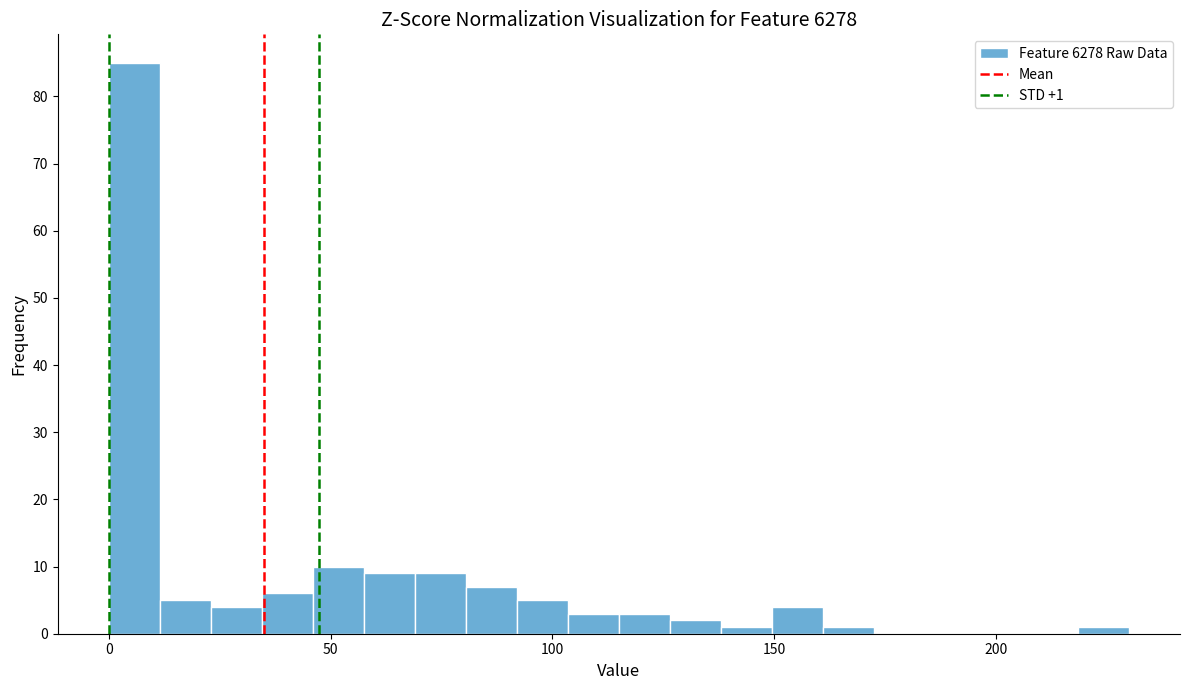

Read against the x-axis, roughly where is the centre of the tallest bar?

5